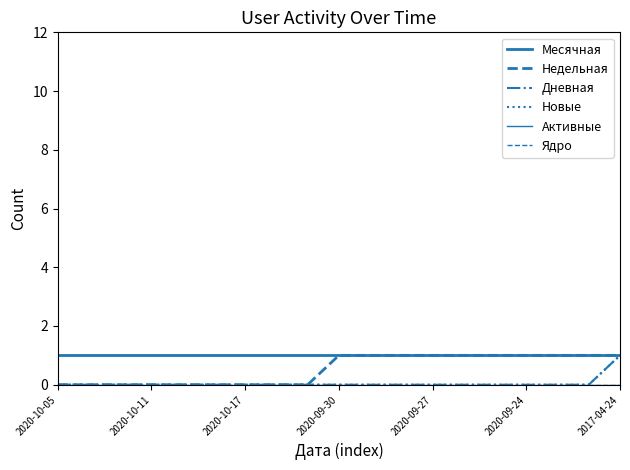

Rank the series by their maximum value, from highest to lowest.

Месячная, Недельная, Дневная, Новые, Активные, Ядро